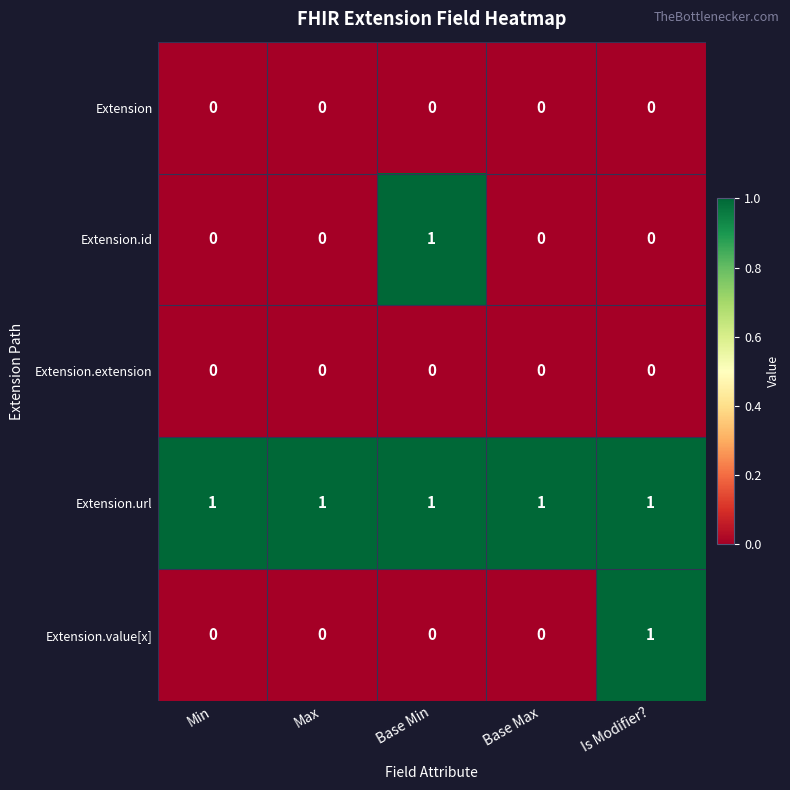

Reading left to right, transcribe all the data shown in this chart.

Extension: Min=0	Max=0	Base Min=0	Base Max=0	Is Modifier?=0
Extension.id: Min=0	Max=0	Base Min=1	Base Max=0	Is Modifier?=0
Extension.extension: Min=0	Max=0	Base Min=0	Base Max=0	Is Modifier?=0
Extension.url: Min=1	Max=1	Base Min=1	Base Max=1	Is Modifier?=1
Extension.value[x]: Min=0	Max=0	Base Min=0	Base Max=0	Is Modifier?=1